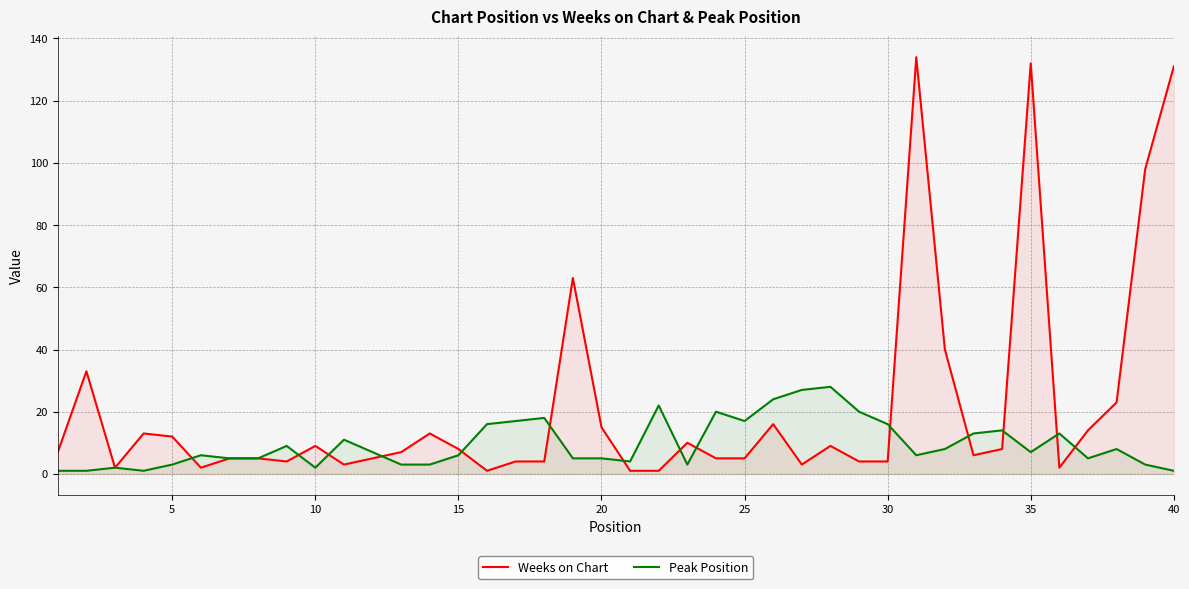

Which series has the largest range (max minus min)?

Weeks on Chart